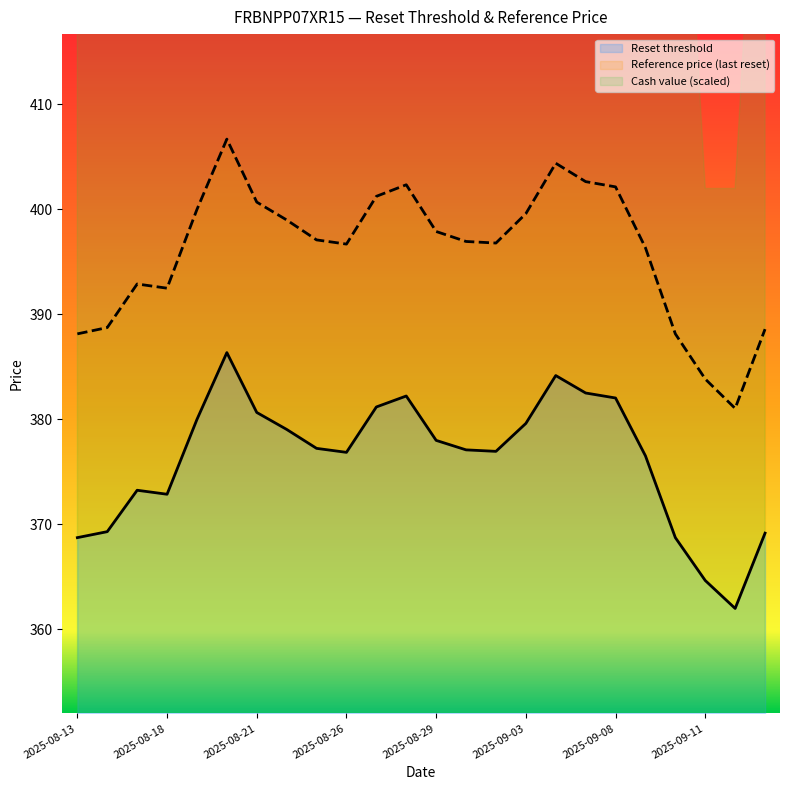

True or false: Reference price (last reset) and Reset threshold cross at least once.

False